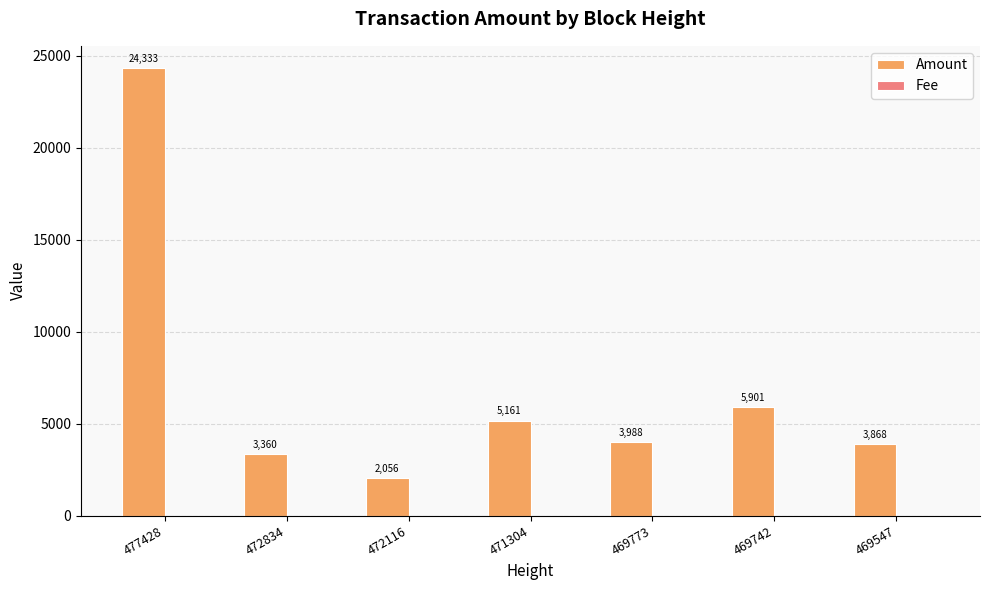

Between 477428 and 469547, which series saw the biggest shift?

Amount